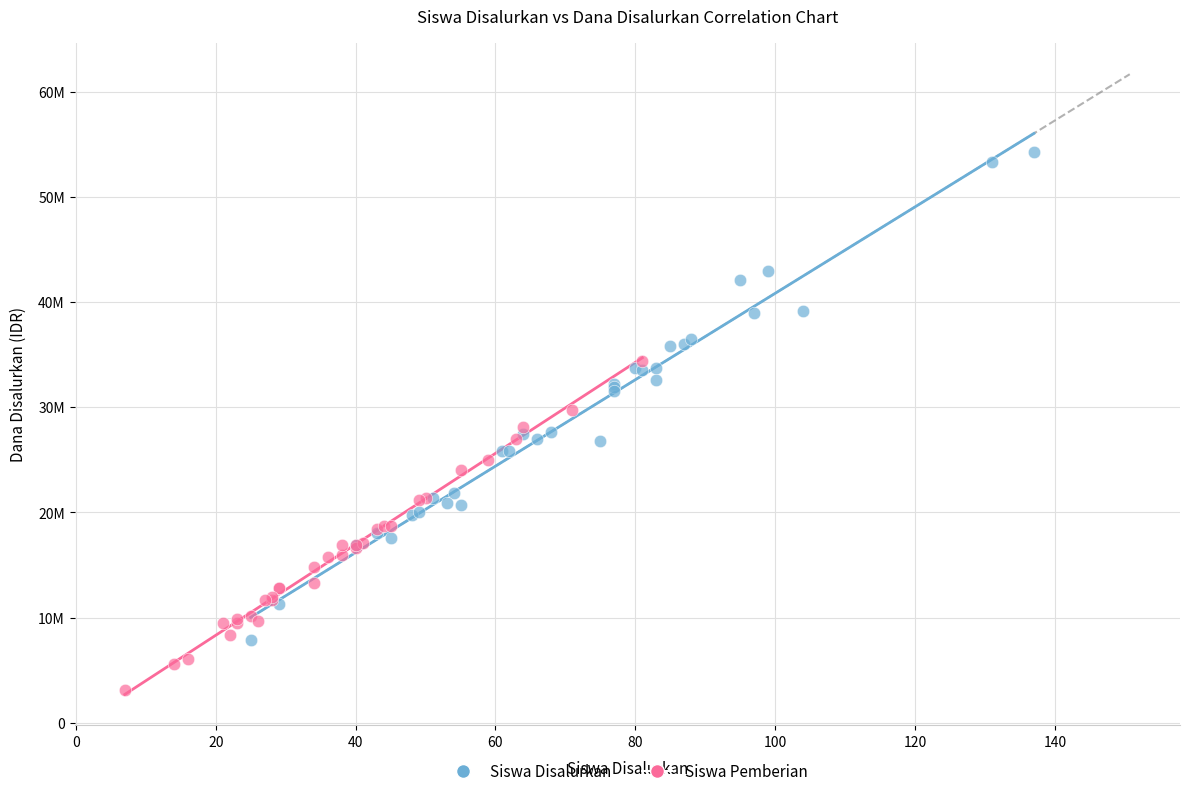

What are all the series names shown in the legend?

Siswa Disalurkan, Siswa Pemberian